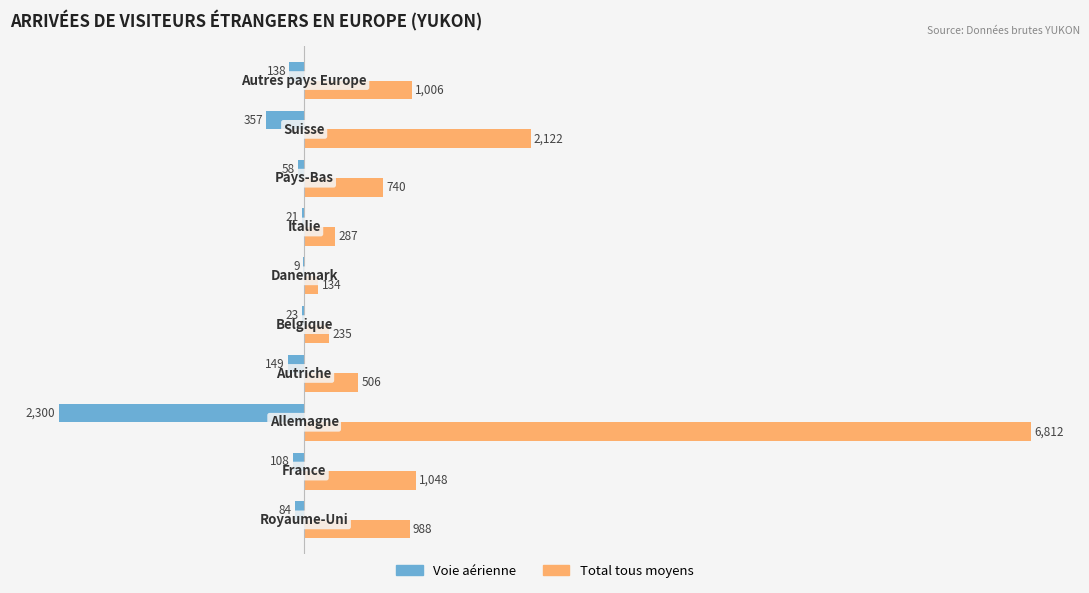

What are all the series names shown in the legend?

Voie aérienne, Total tous moyens